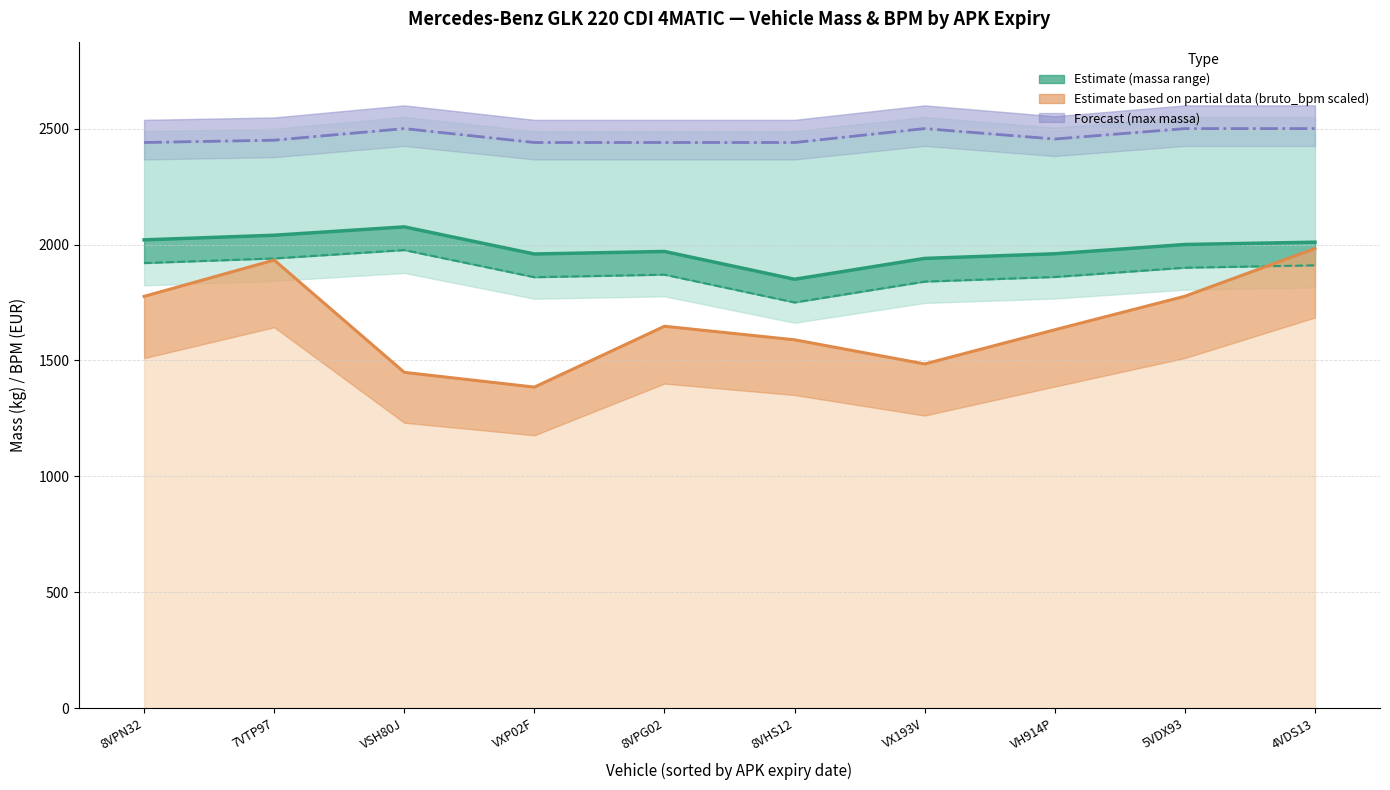

What is the difference between the maximum and minimum values in the massa_rijklaar series?

226.0